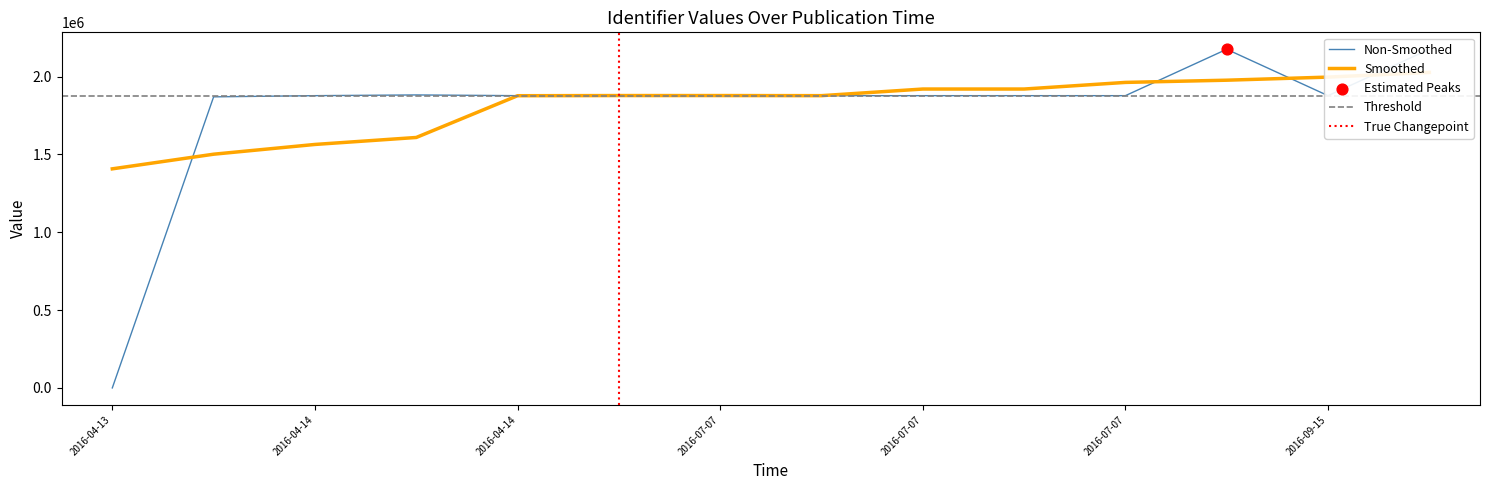

What is the change in value from 2016-04-14 to 2016-07-07?

+7597